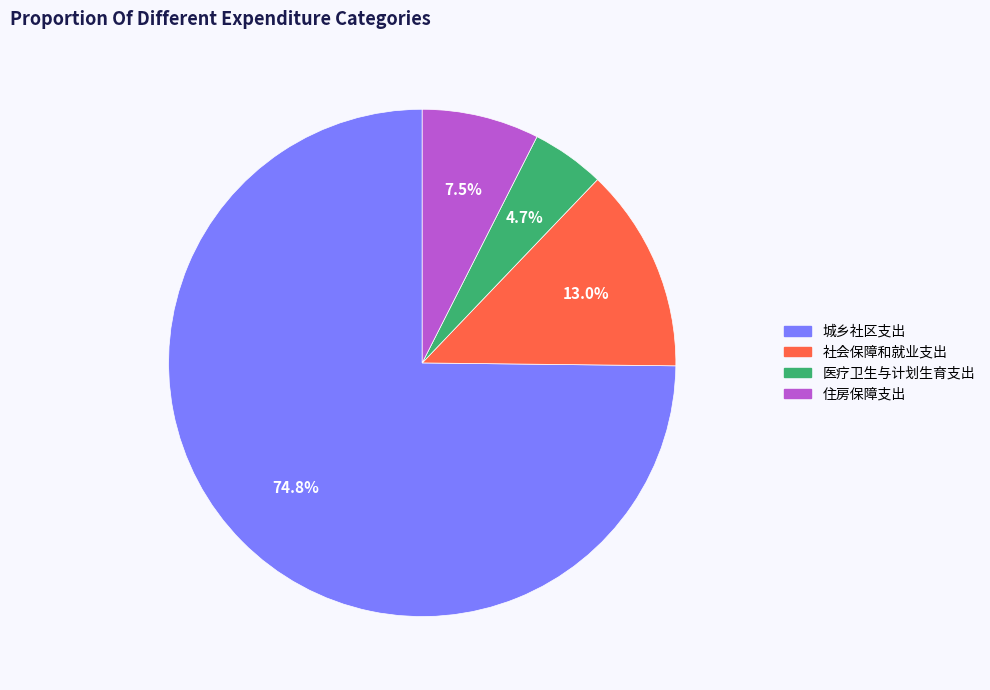

Which slice is the smallest?

医疗卫生与计划生育支出